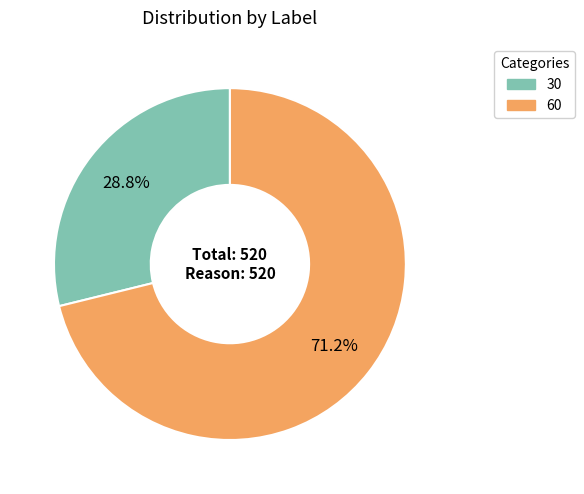

How much of the chart is everything except 30?

71.2%